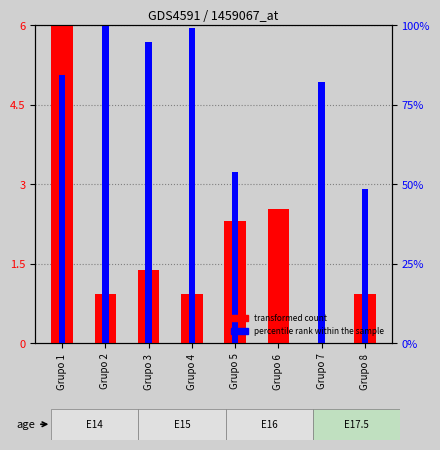

Which series has the largest total across all categories?

percentile rank within the sample